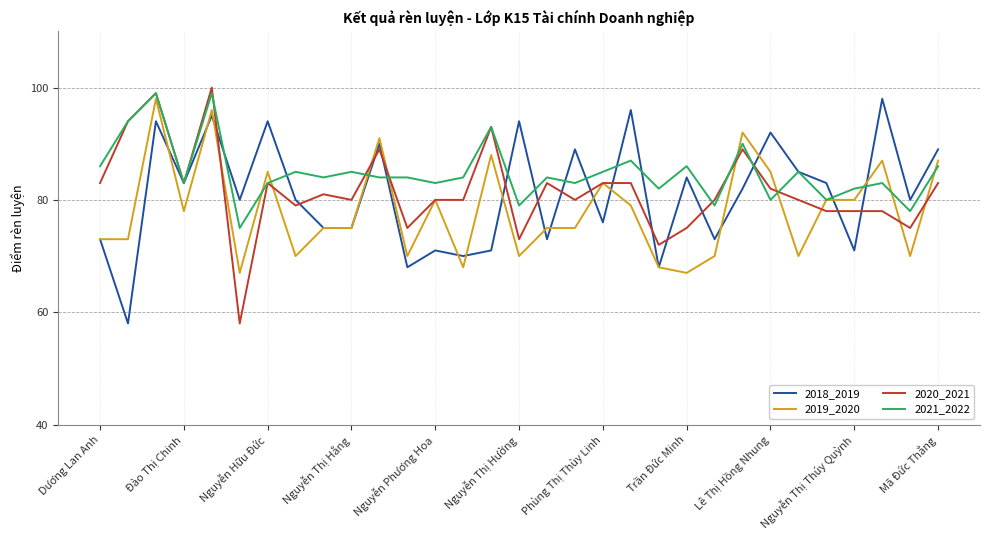

Which series has the largest total across all categories?

2021_2022